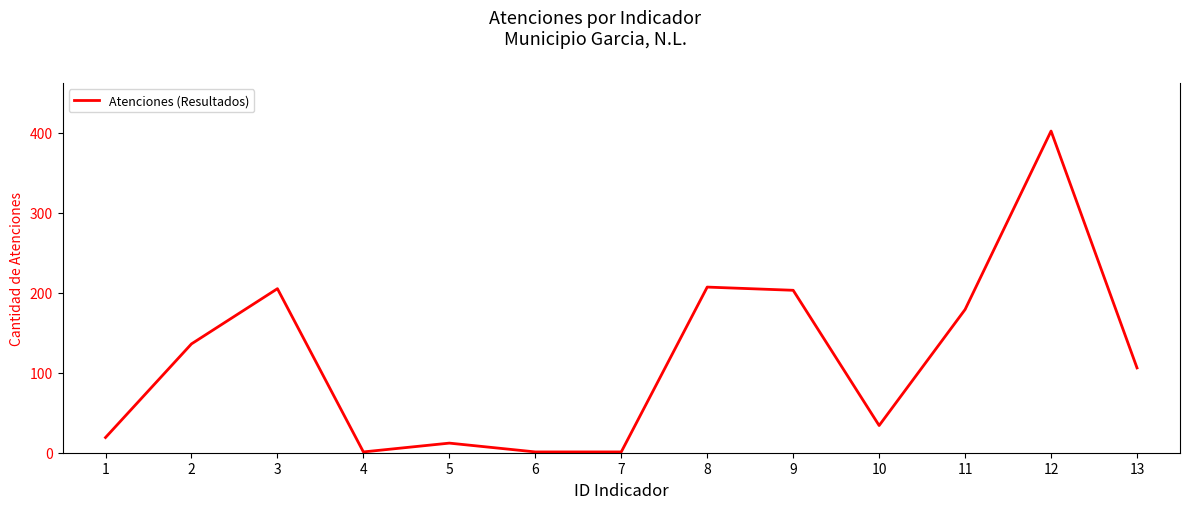

What is the difference between the maximum and minimum values?

401